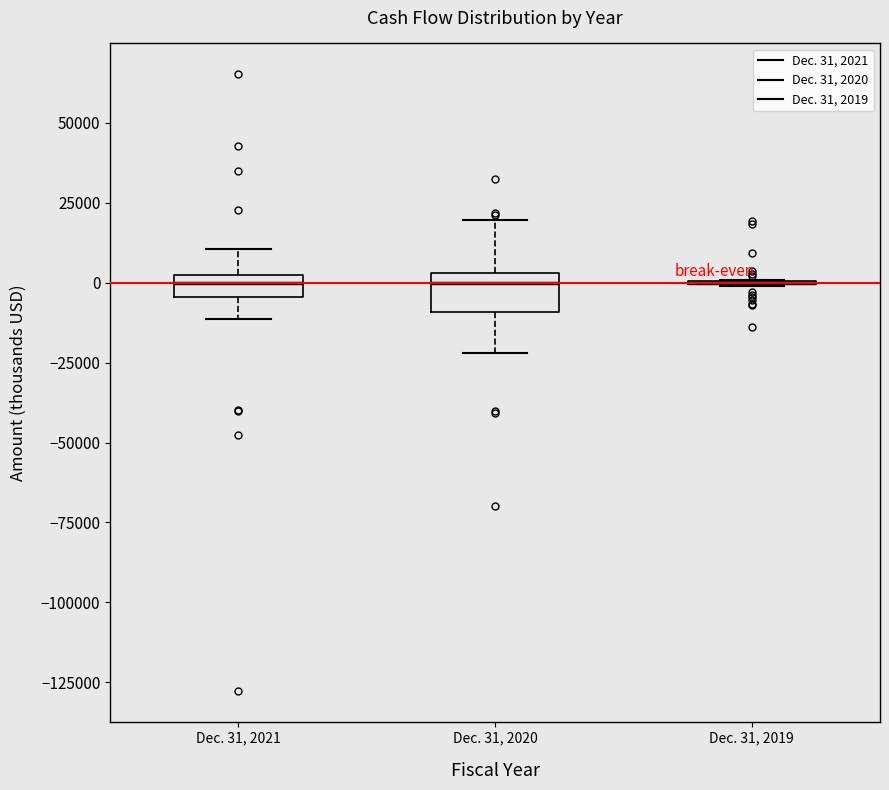

Where is the lower edge of the box for Dec. 31, 2020 on the y-axis? The values are not printed on the chart, so give them approximately, as read against the axis.

-10000